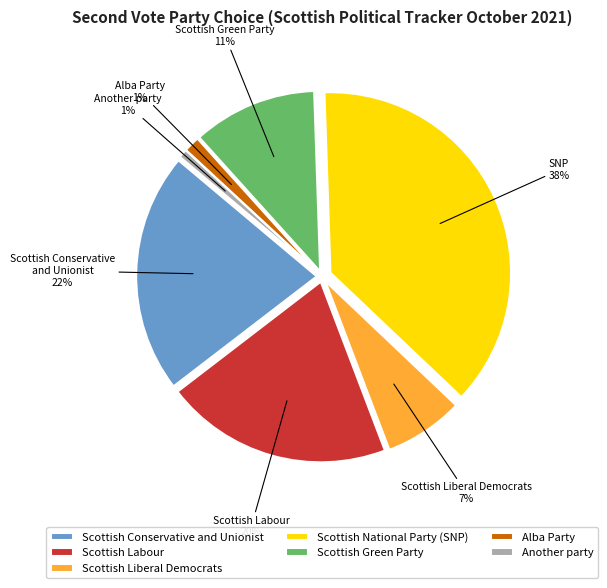

Is there any slice that represents more than half of the pie?

No